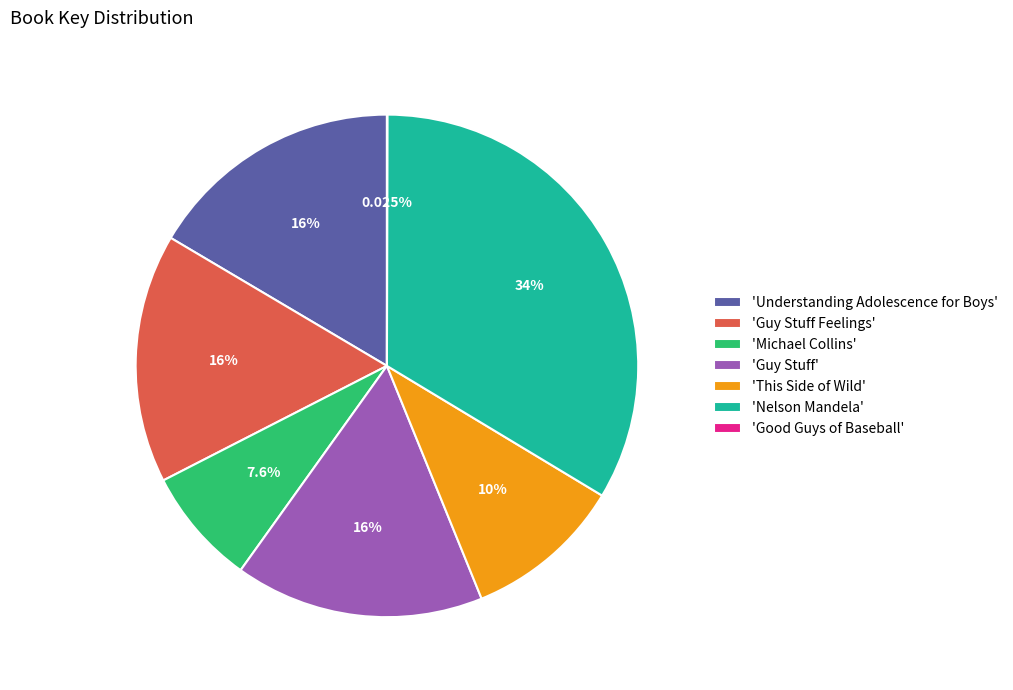

Approximately how many times larger is the value at 'Michael Collins' compared to 'Understanding Adolescence for Boys'?

0.5